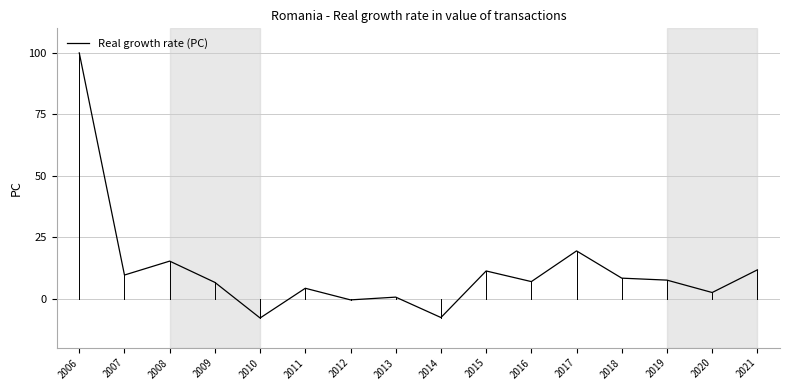

Is this an area chart (filled region under the line)?

No